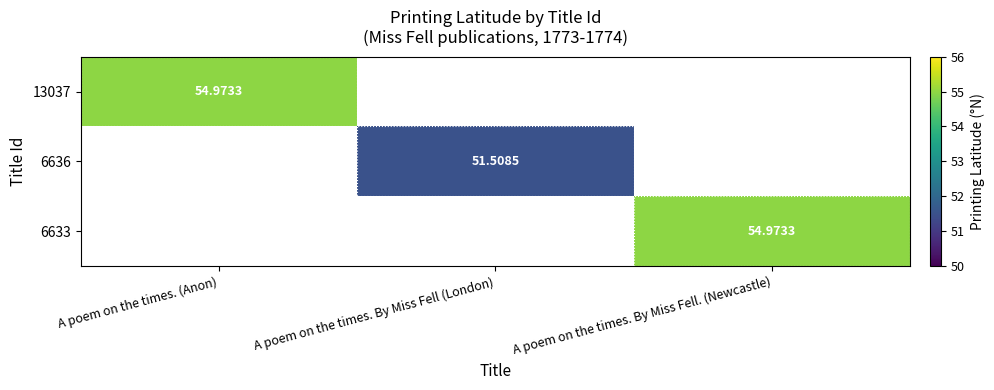

At which label is 13037 closest to 54?

A poem on the times. (Anon)